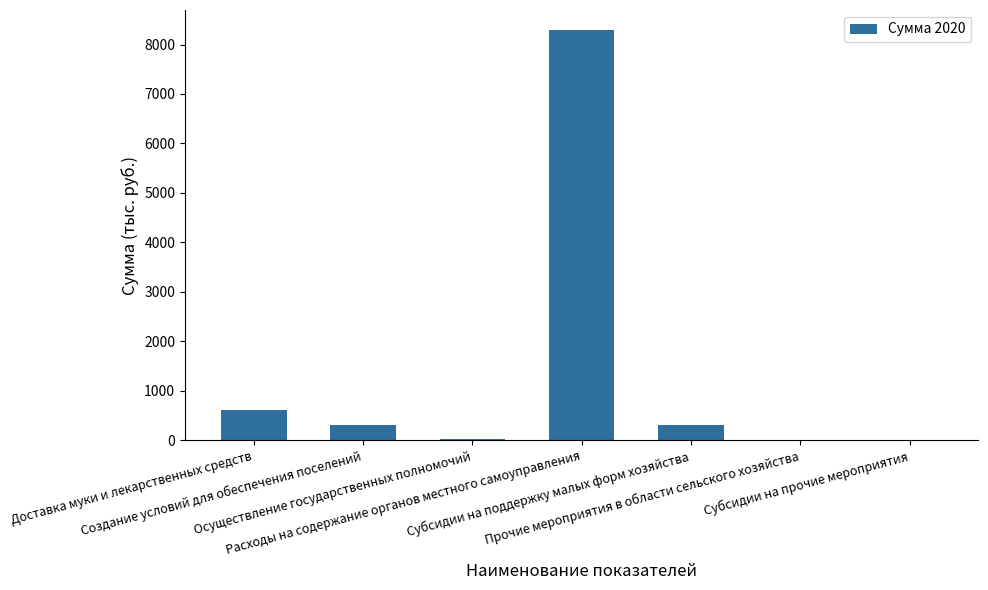

The value at Расходы на содержание органов местного самоуправления is 8283.1. True or false?

True